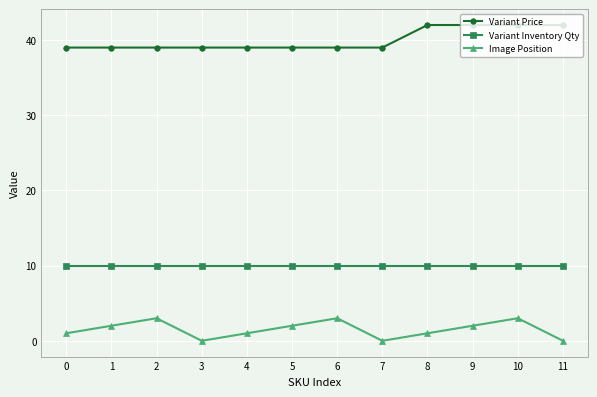

What is the greatest value displayed?

42